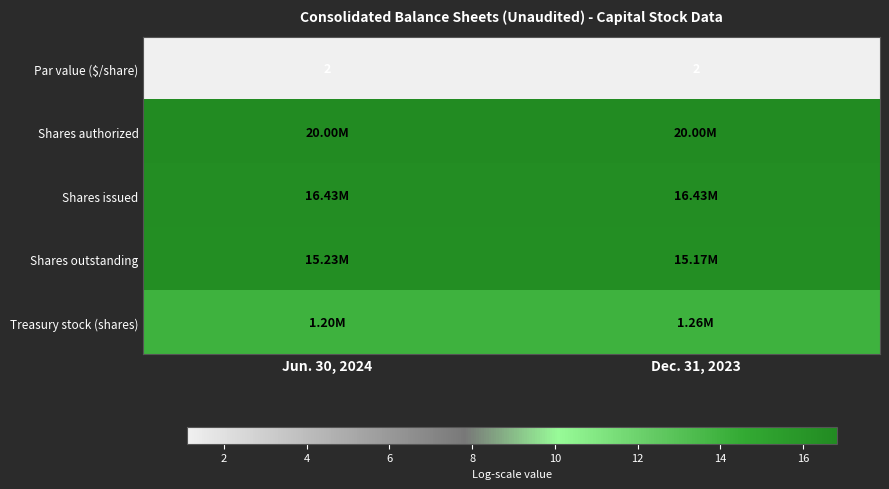

Which label corresponds to the largest value in the chart?

Jun. 30, 2024